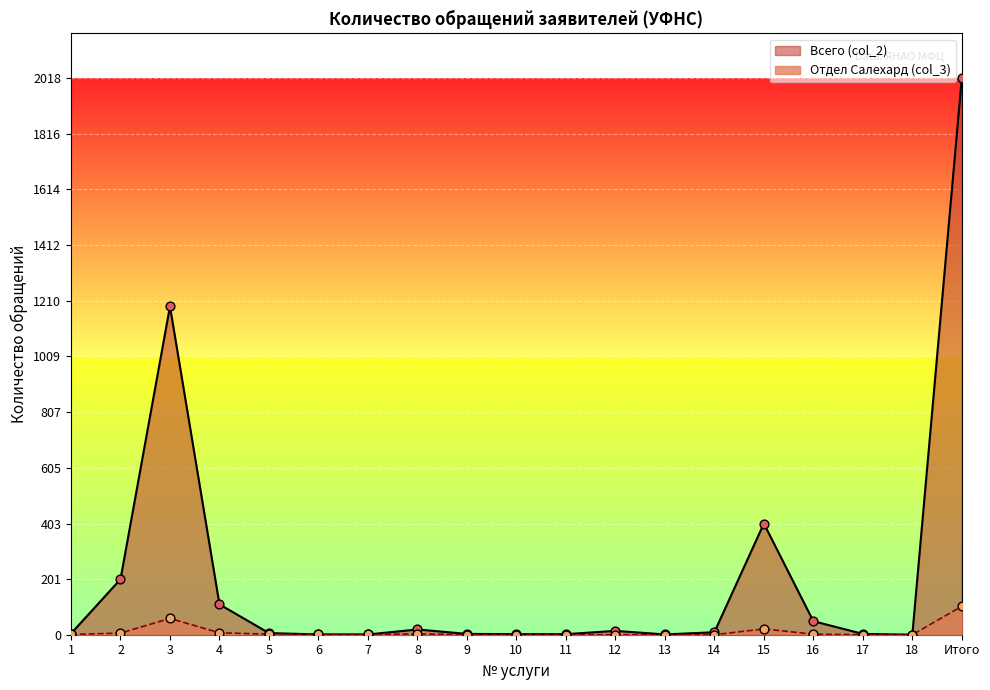

Which series has the widest spread of Y values?

Всего (col_2)